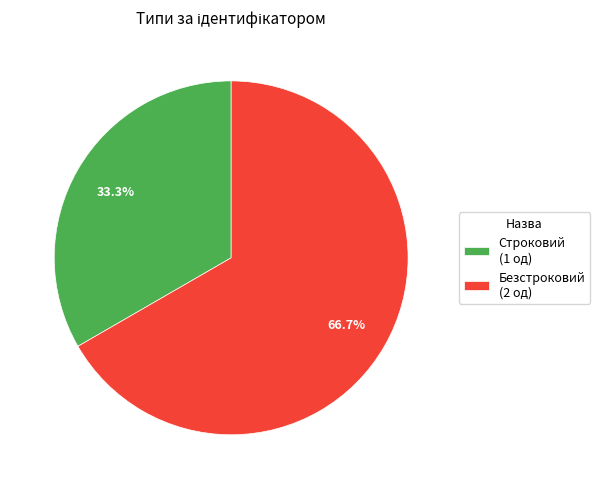

To the nearest percent, what is the difference between the largest and smallest slice percentages?

33%